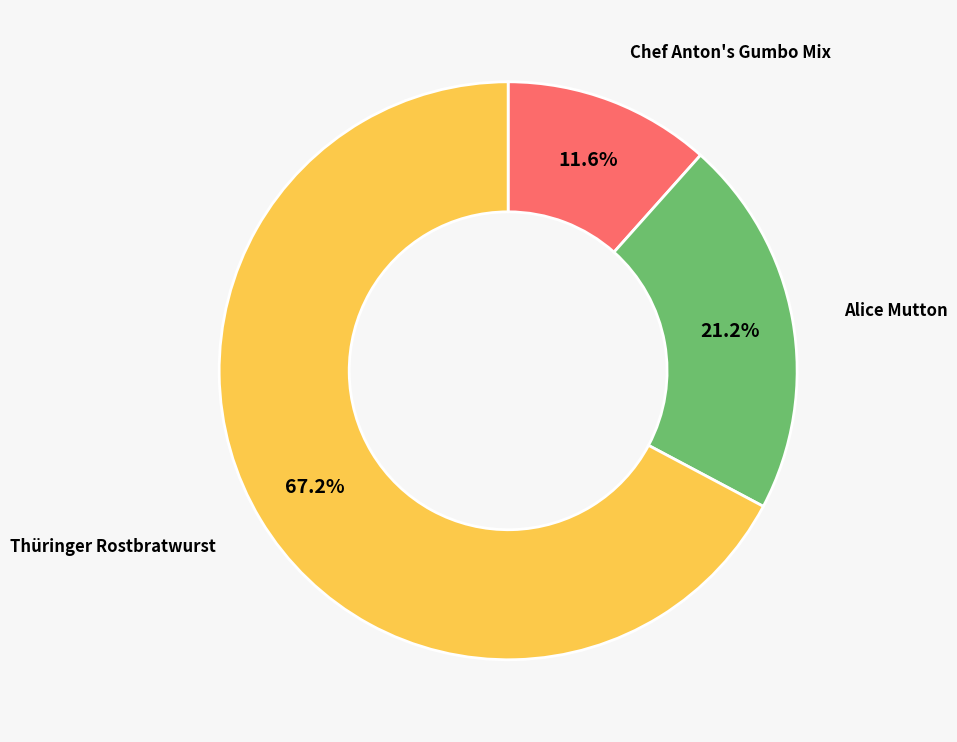

How many slices are in this pie chart?

3